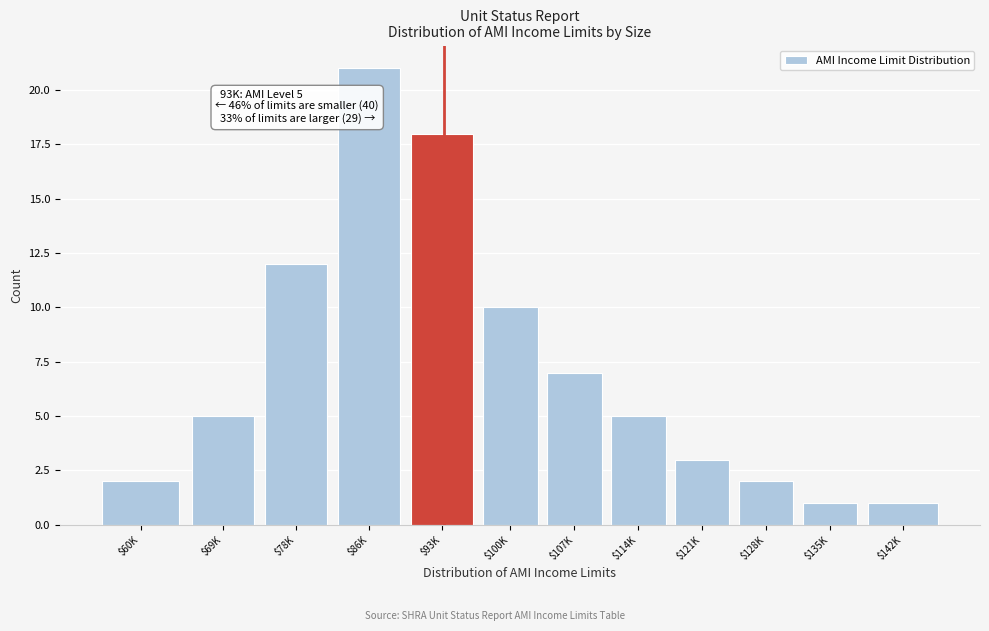

Reading left to right, what are all the values shown in this chart?

2	5	12	21	18	10	7	5	3	2	1	1